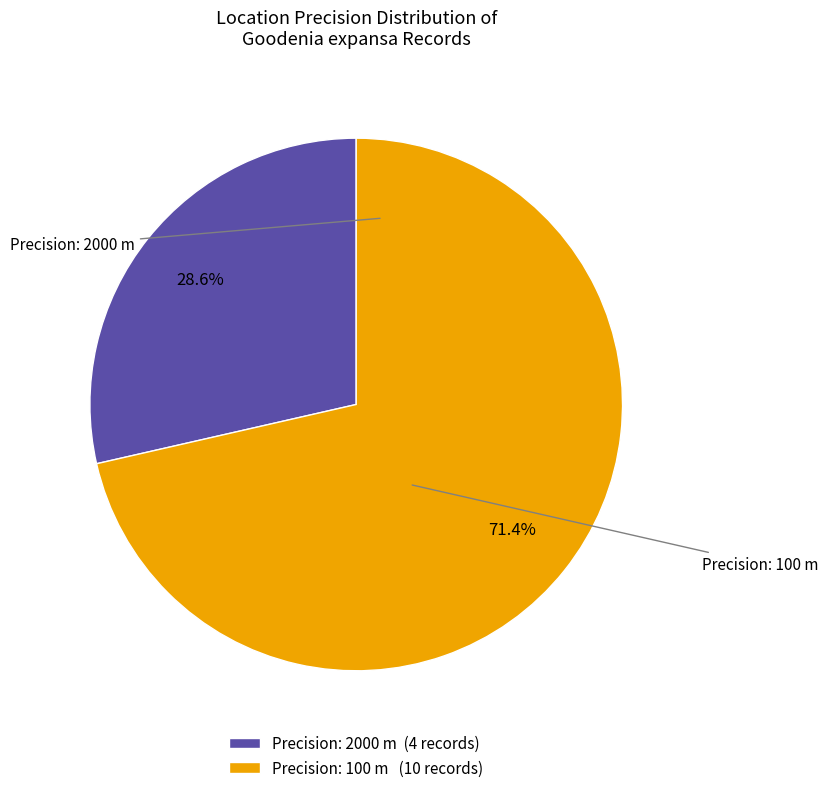

Which has a higher value, Precision: 100 m (10 records) or Precision: 2000 m (4 records)?

Precision: 100 m (10 records)